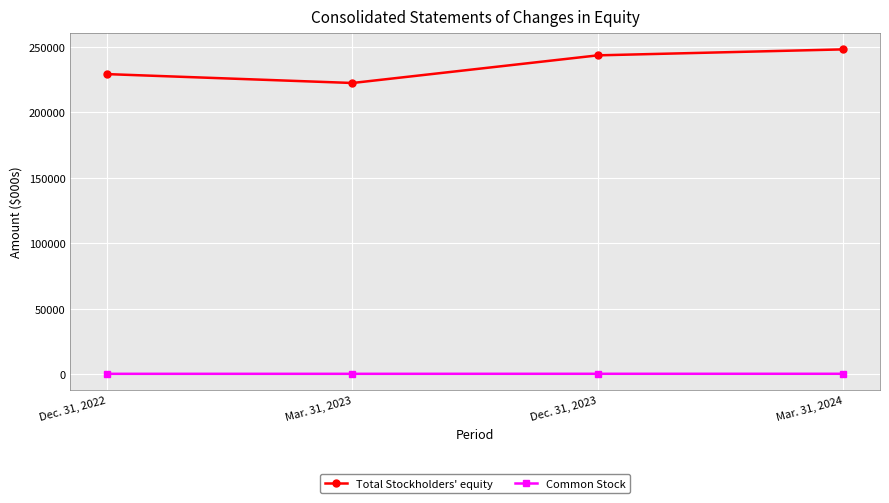

What is the maximum value shown in the chart?

248132